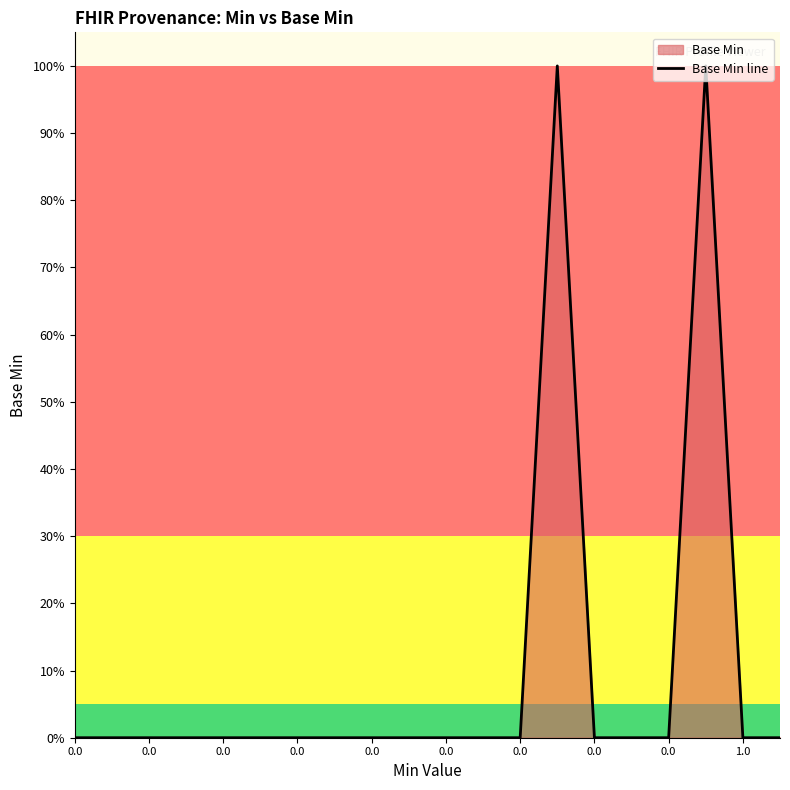

How many lines are shown in the chart?

1